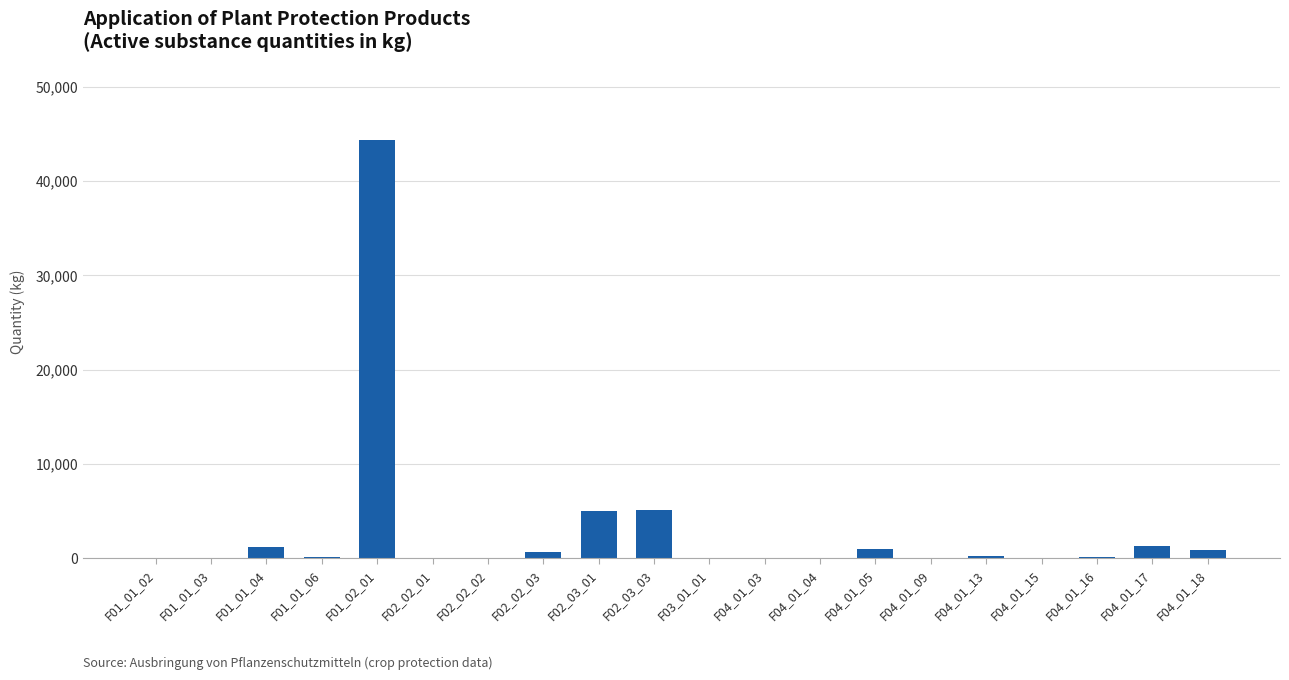

How many series are shown in this chart?

1